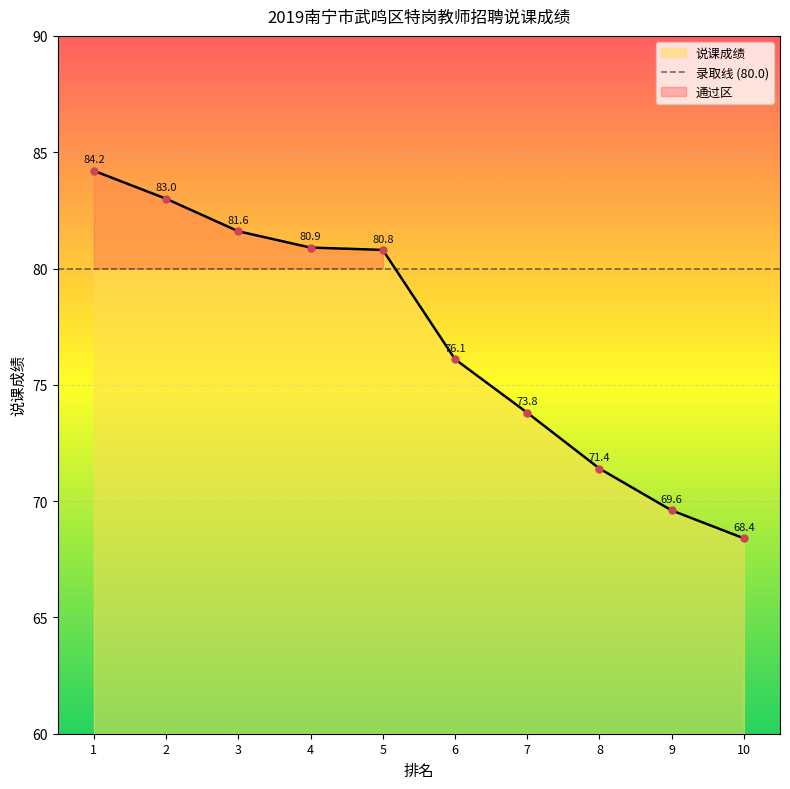

Reading left to right, what are all the values shown in this chart?

84.2	83.0	81.6	80.9	80.8	76.1	73.8	71.4	69.6	68.4